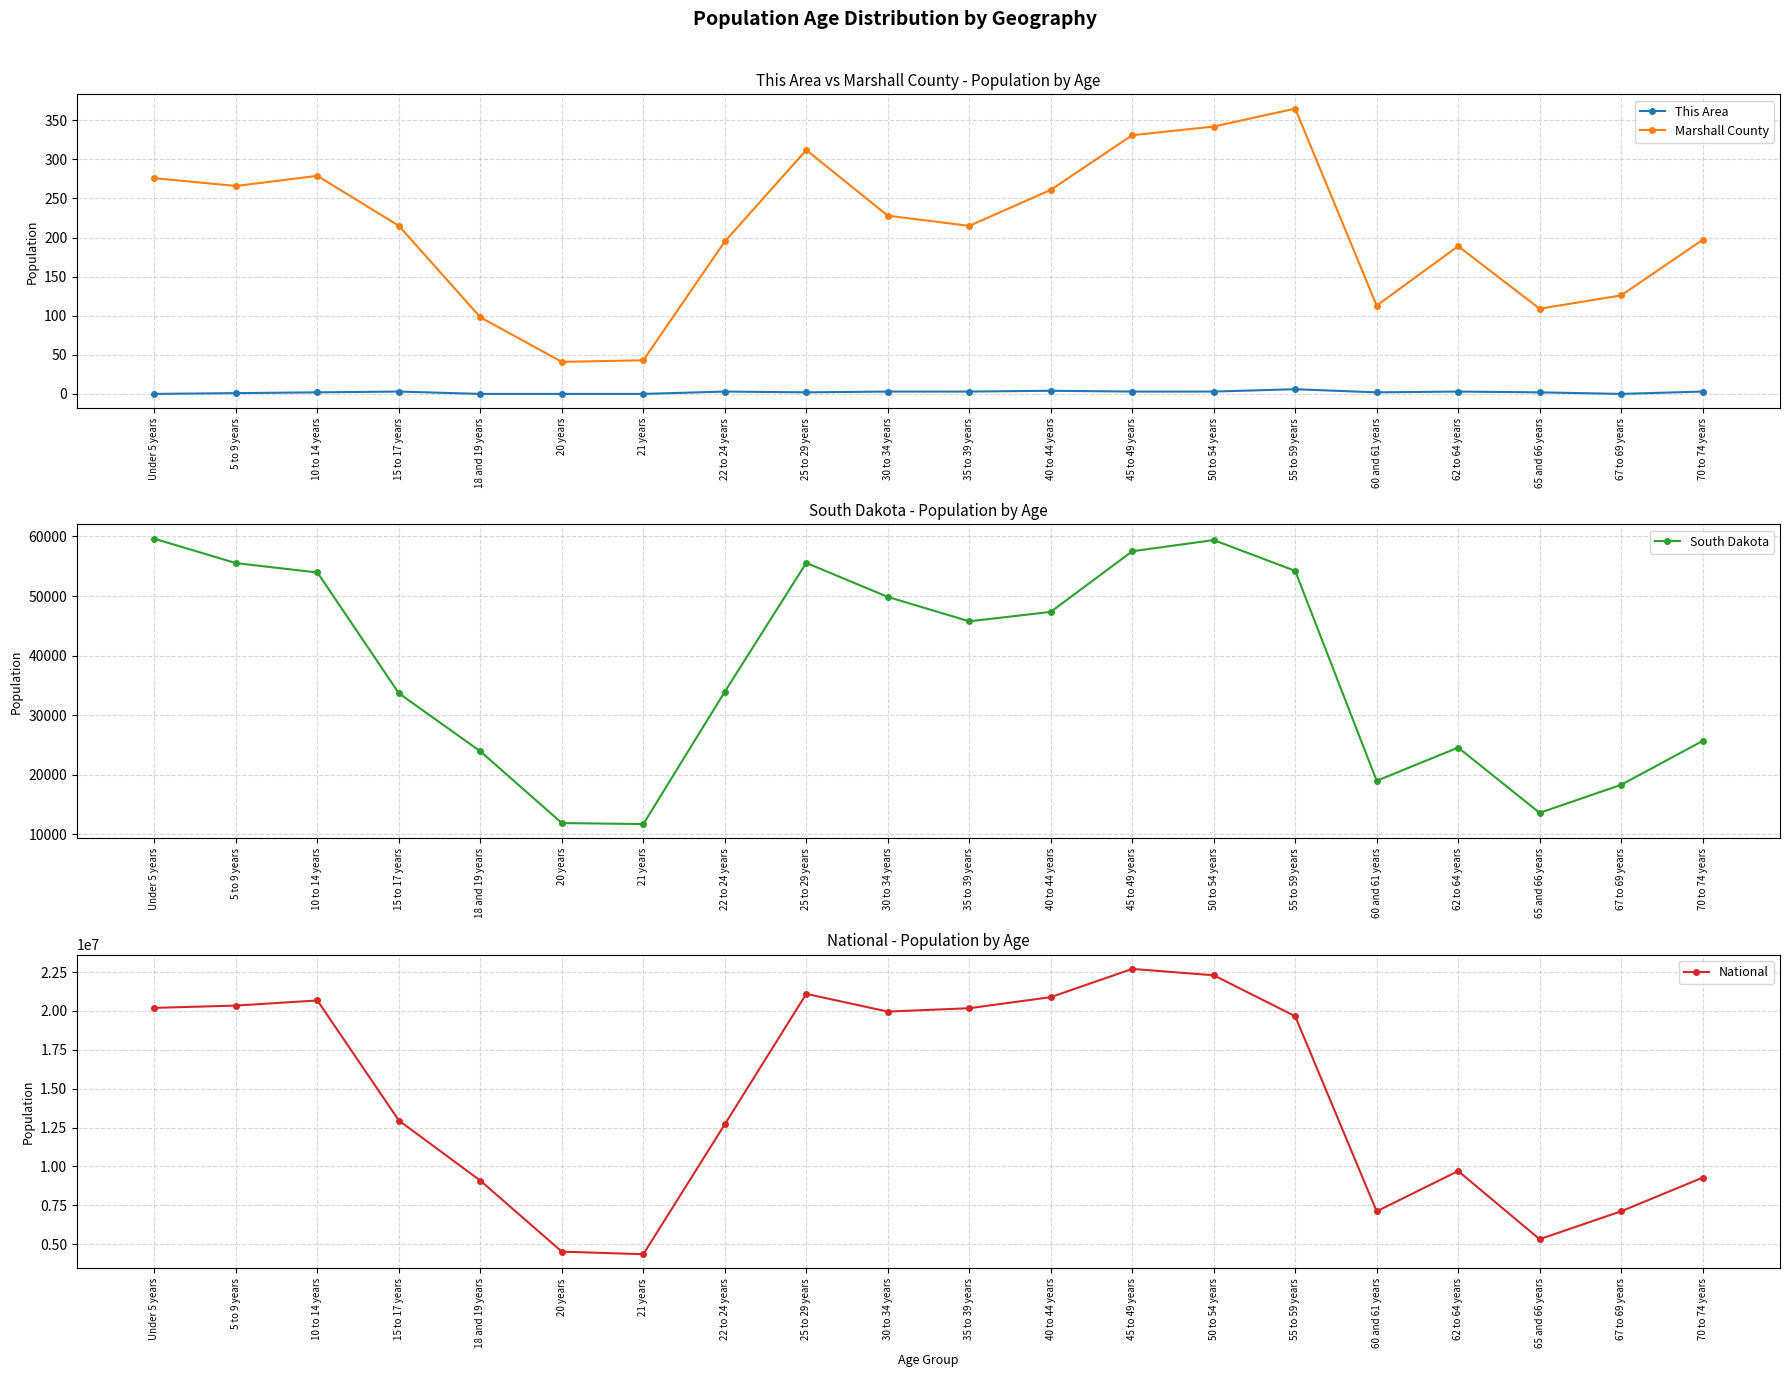

What is the maximum value shown in the chart?

22708591